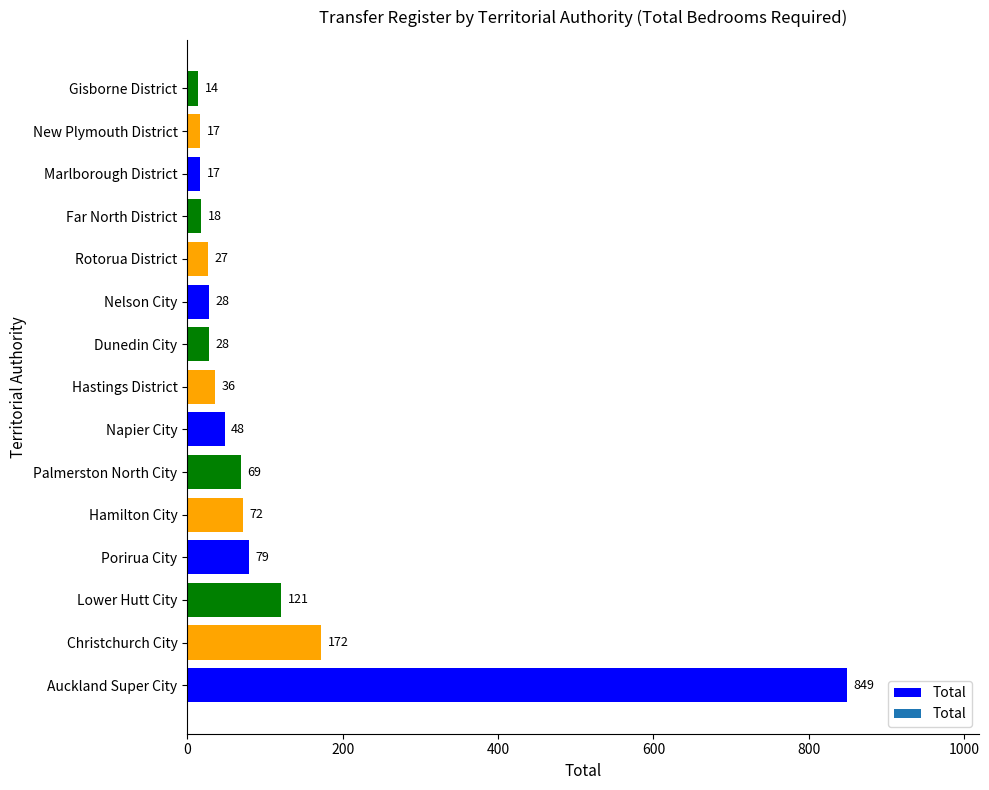

What is the approximate value at Rotorua District?

27